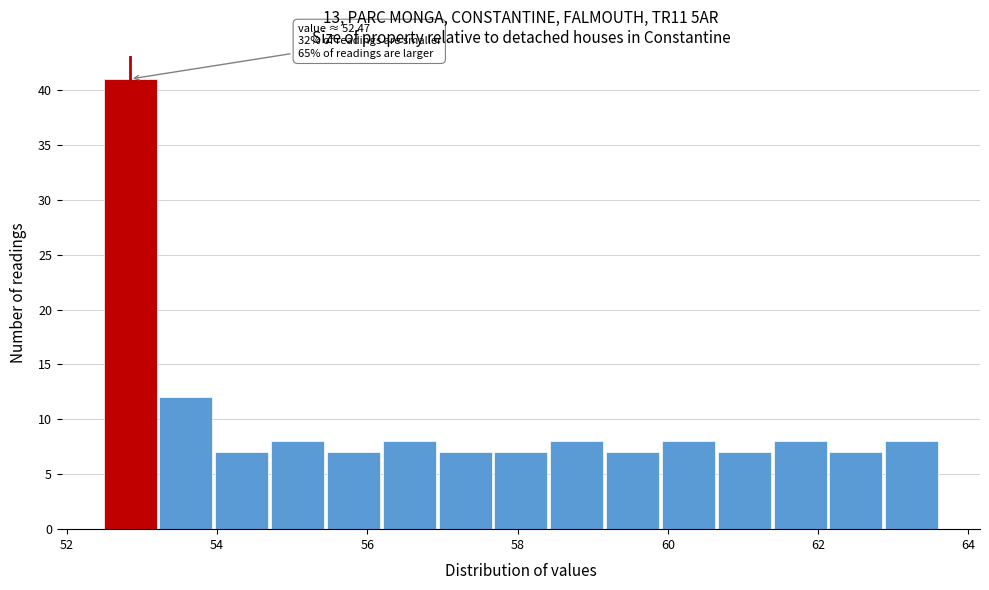

Around what value on the x-axis is the tallest bar? Give the approximate position of its centre, as read against the axis.

52.8